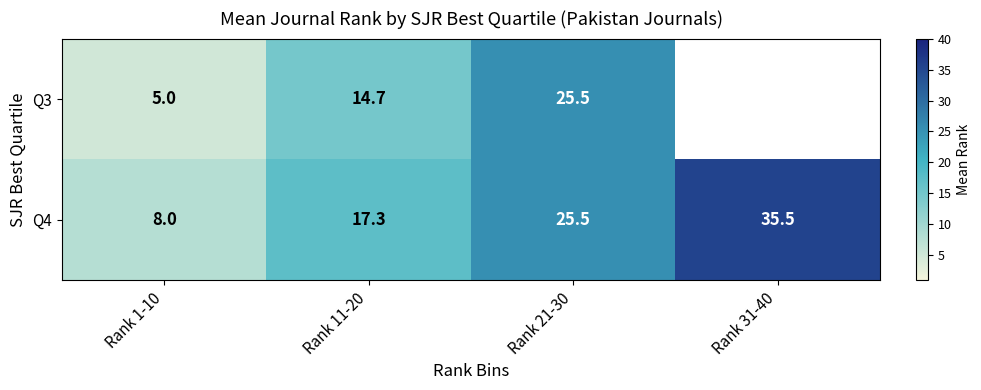

Between Rank 31-40 and Rank 21-30, which is larger?

Rank 21-30